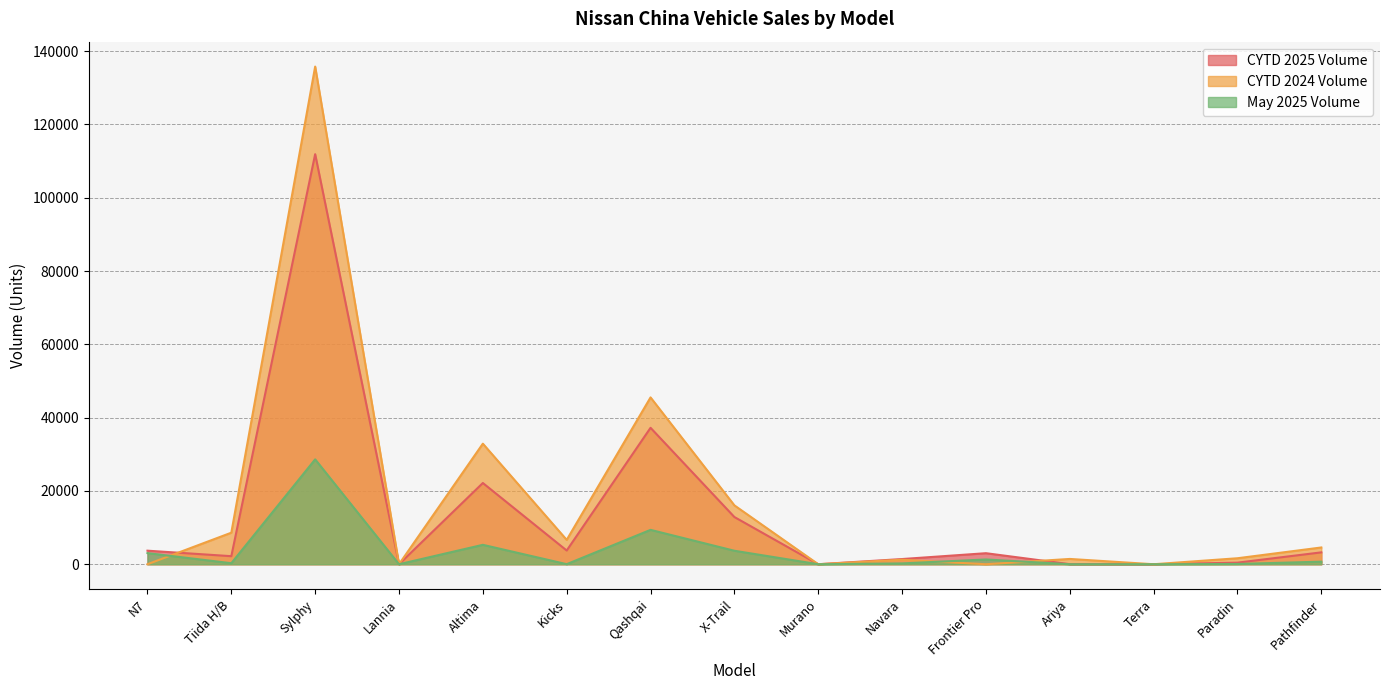

How many positive values does the CYTD 2025 Volume series have?

13